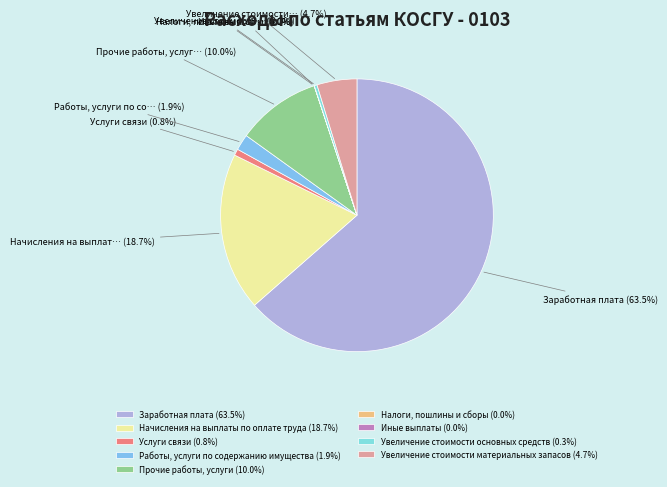

Is Начисления на выплаты по оплате труда the majority of the pie?

No